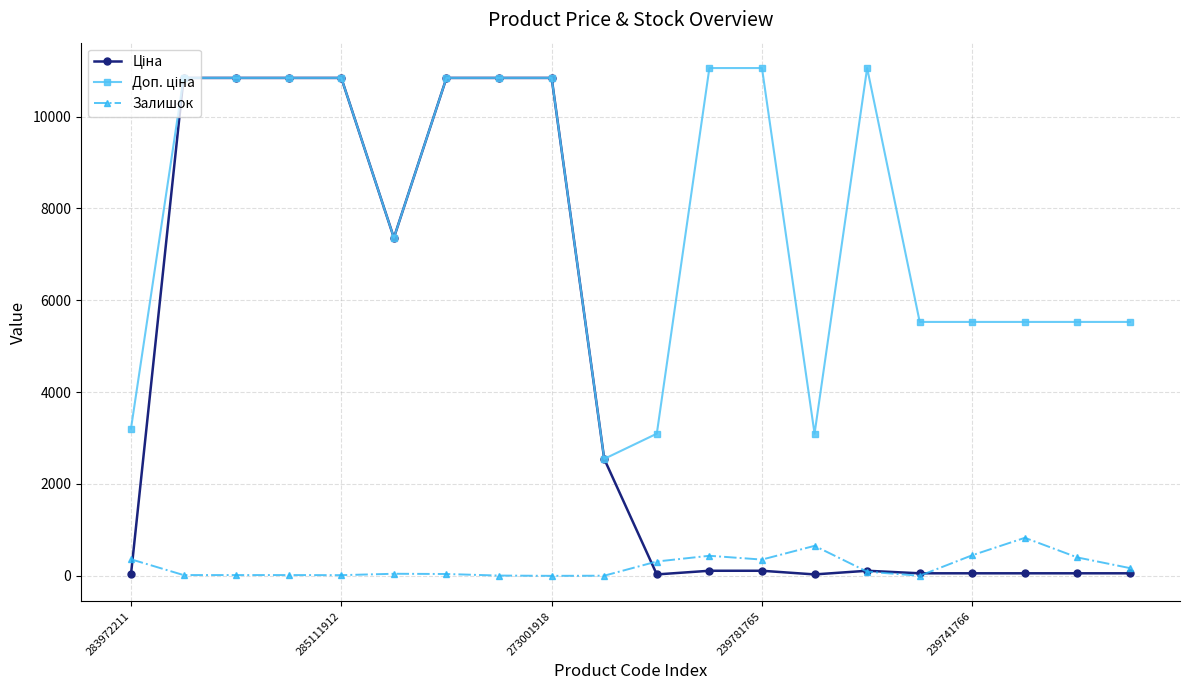

What is the maximum value shown in the chart?

11055.0